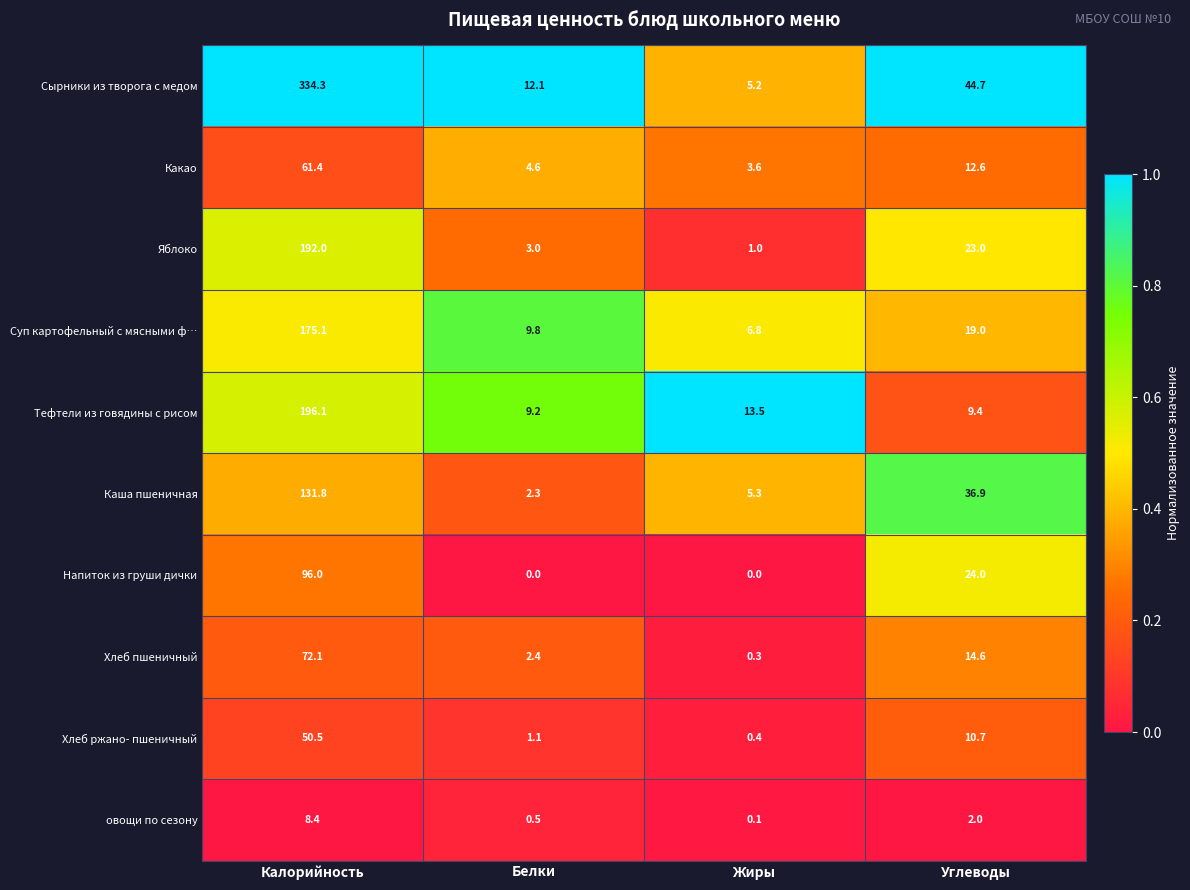

What is the total value across all series at Углеводы?

196.9